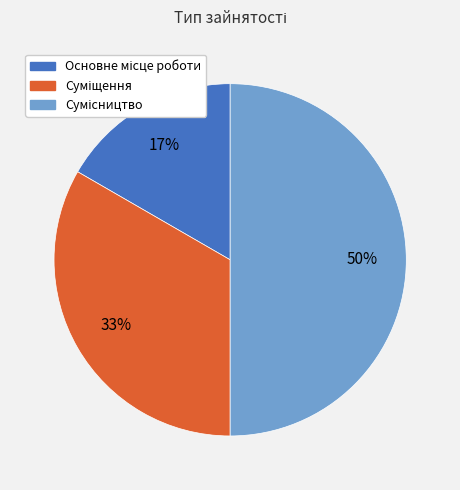

To the nearest percent, what is the difference between the largest and smallest slice percentages?

33%